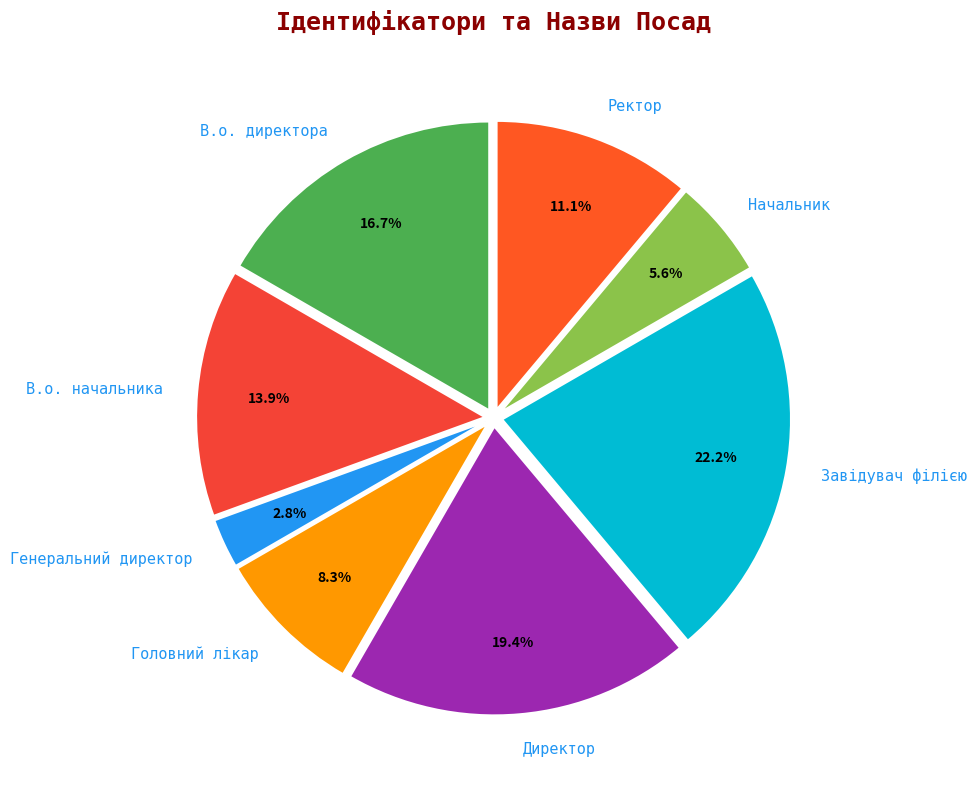

To the nearest percent, what is the combined percentage of Начальник and Директор?

25%